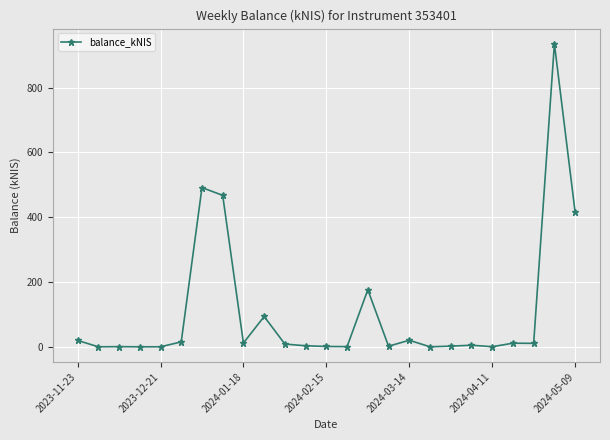

True or false: there are more than 0 points higher than both neighbors.

True